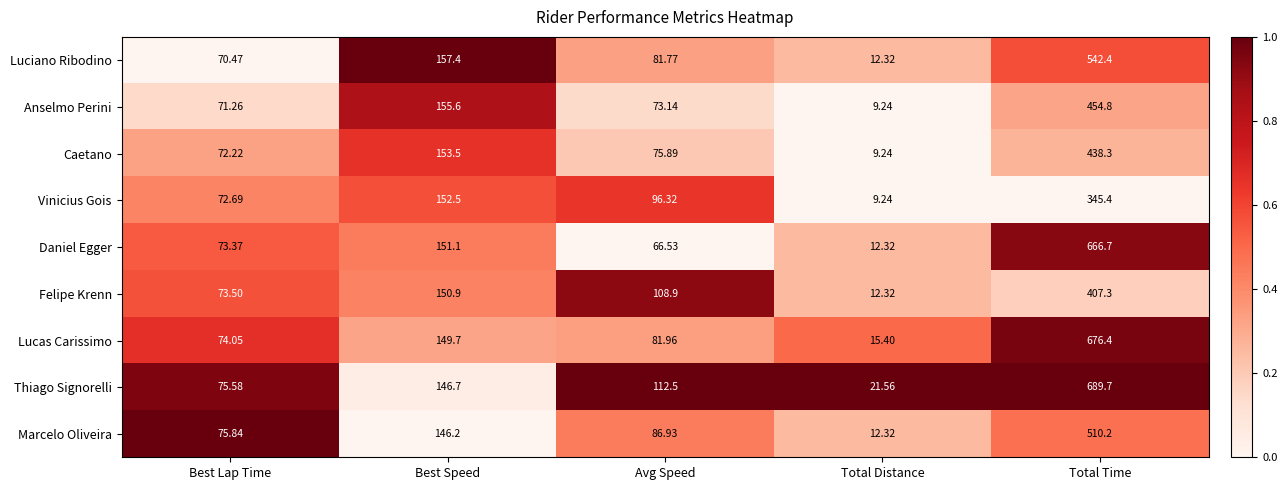

Between Best Lap Time and Total Distance, which series saw the biggest shift?

Marcelo Oliveira